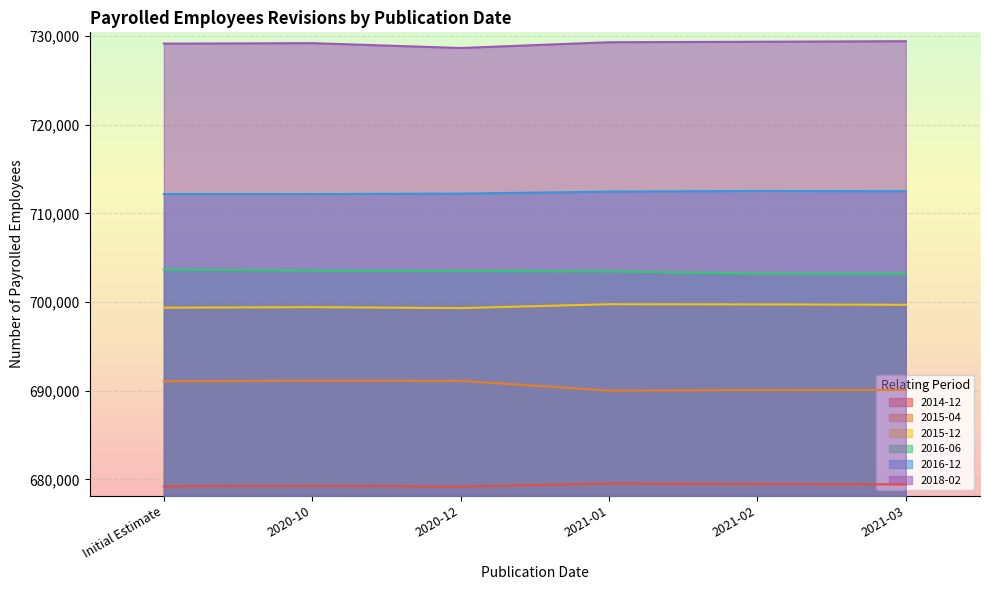

What is the sum of the 2015-12 values at 2020-10 and 2021-01?

1399170